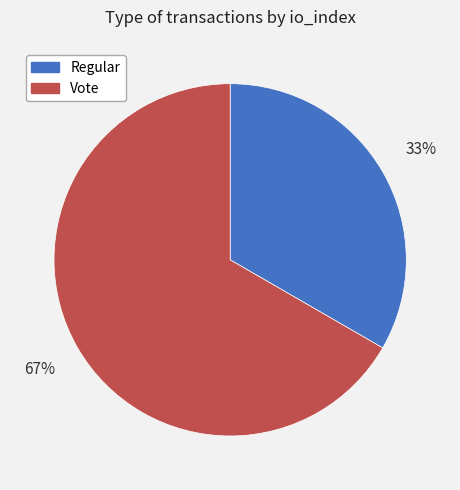

Do Regular and Vote together represent more than half of the pie?

Yes